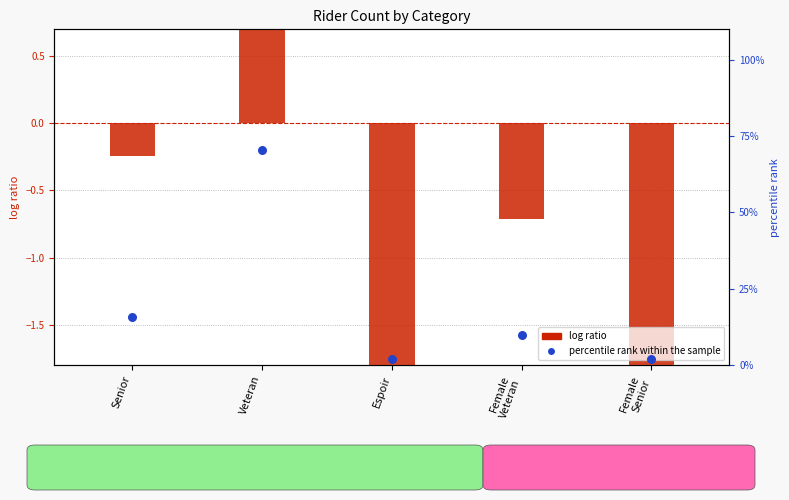

What are all the series names shown in the legend?

log ratio, percentile rank within the sample